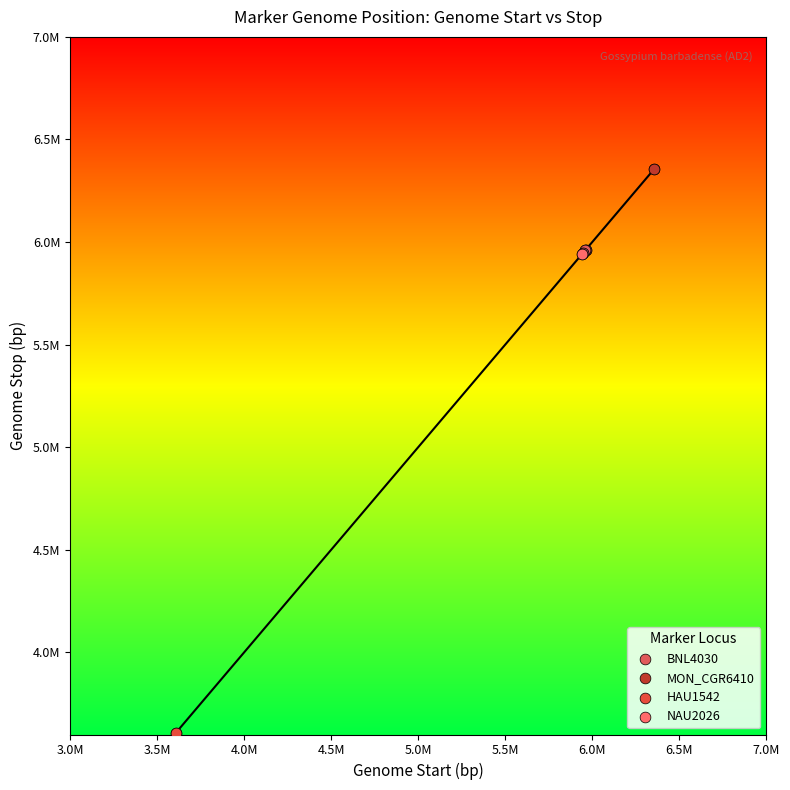

What are all the series names shown in the legend?

BNL4030, MON_CGR6410, HAU1542, NAU2026